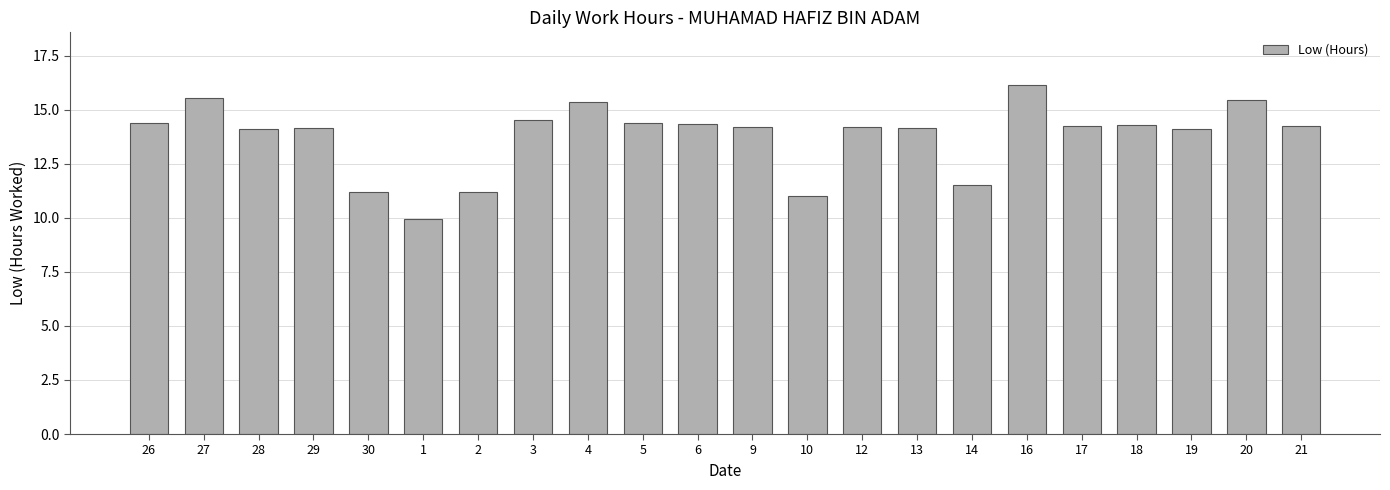

How many categories are shown in the chart?

22